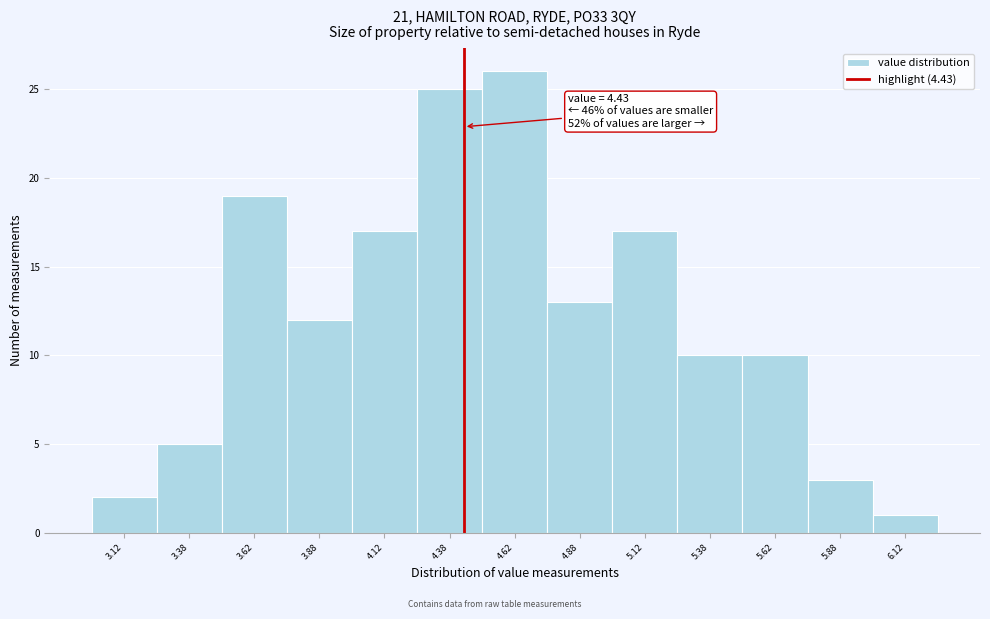

Which range on the x-axis has the tallest bar?

4.50 to 4.75